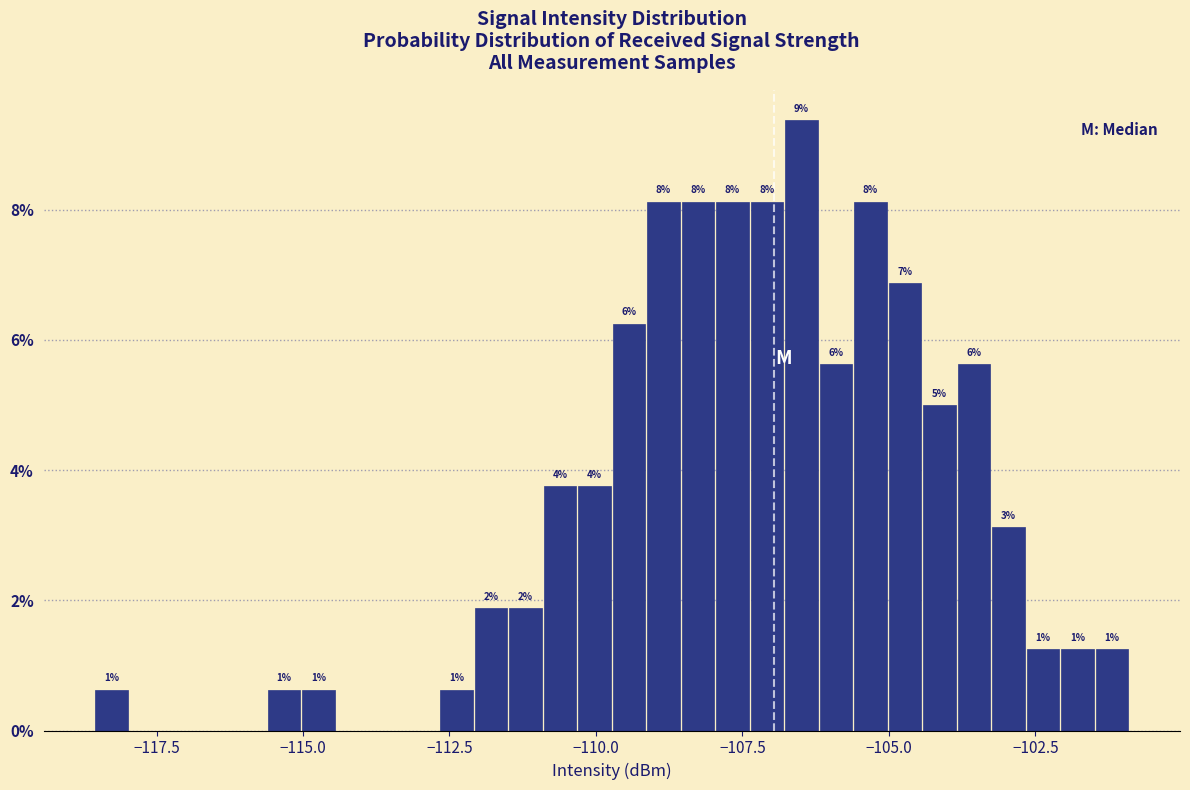

Around what value on the x-axis is the tallest bar? Give the approximate position of its centre, as read against the axis.

-106.5